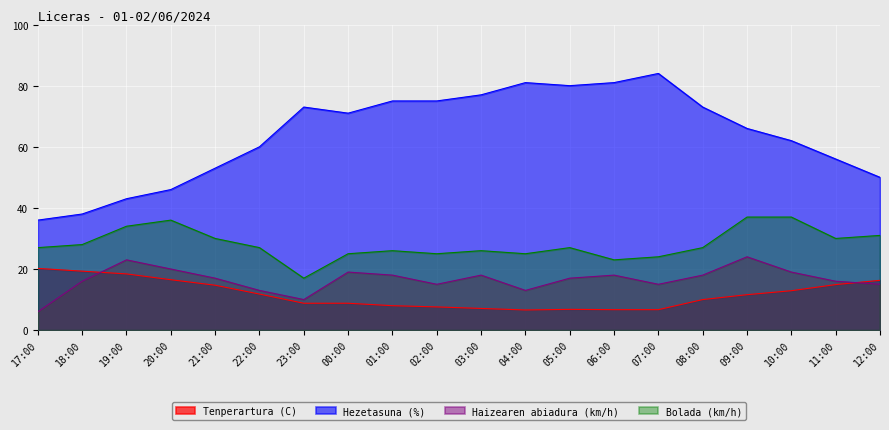

What is the minimum value for Haizearen abiadura (km/h)?

6.0